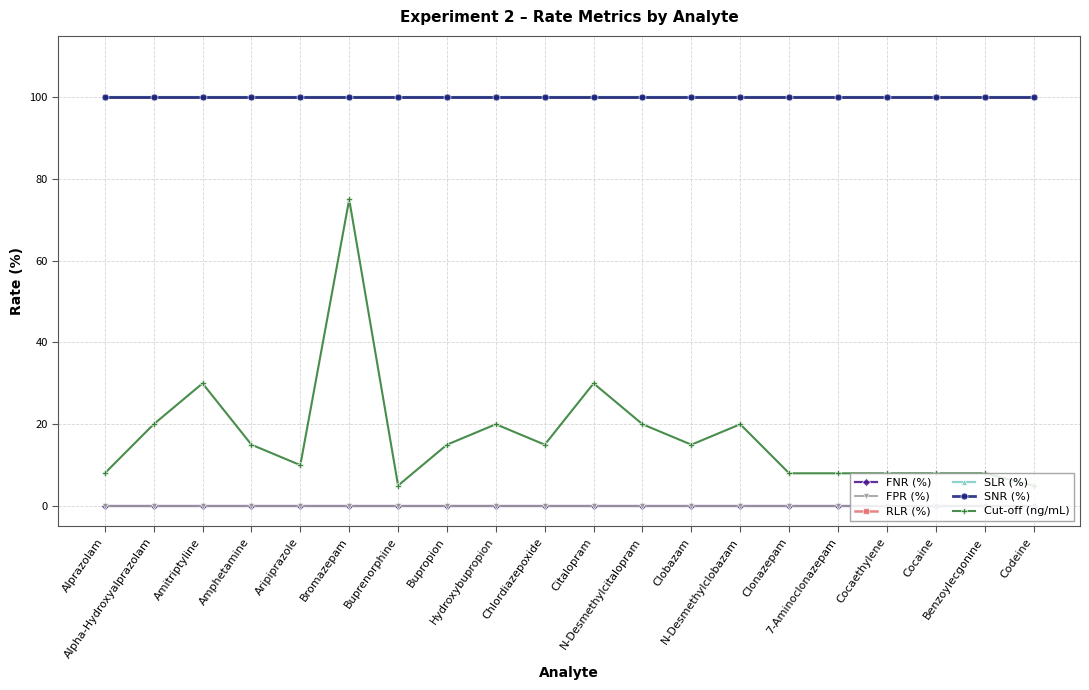

Does the chart have visible grid lines?

Yes